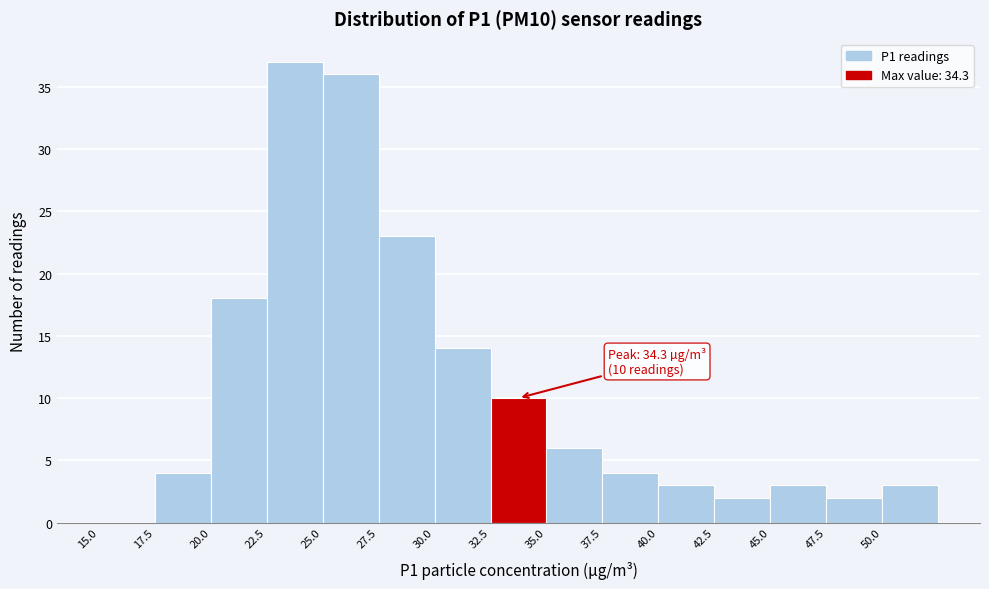

Which range on the x-axis has the tallest bar?

22.5 to 25.0